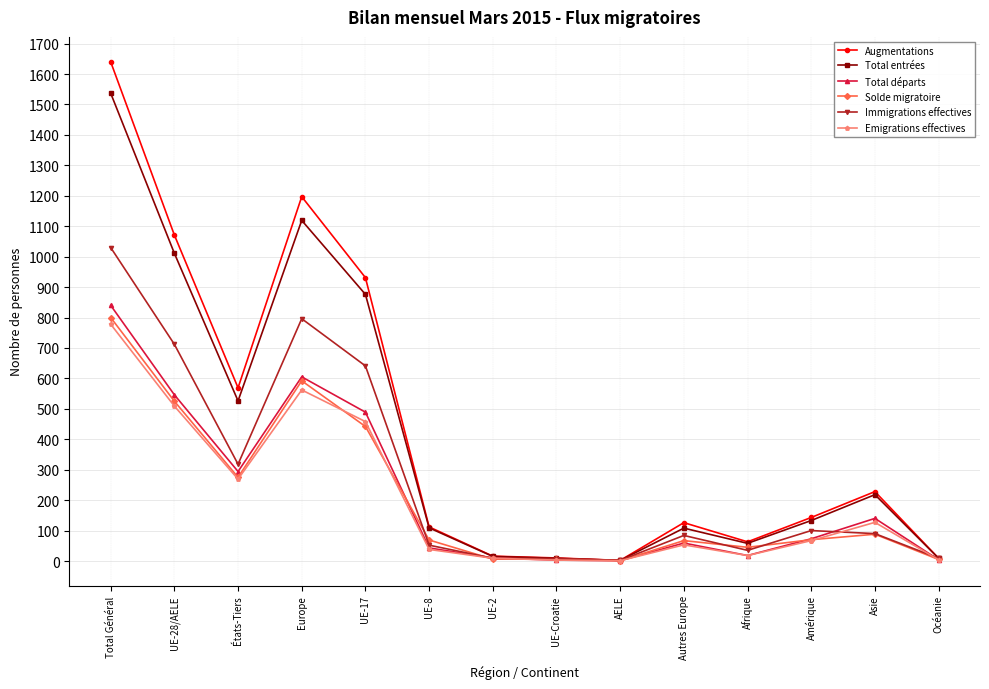

Is the value of Immigrations effectives at Afrique greater than the value of Augmentations at États-Tiers?

No